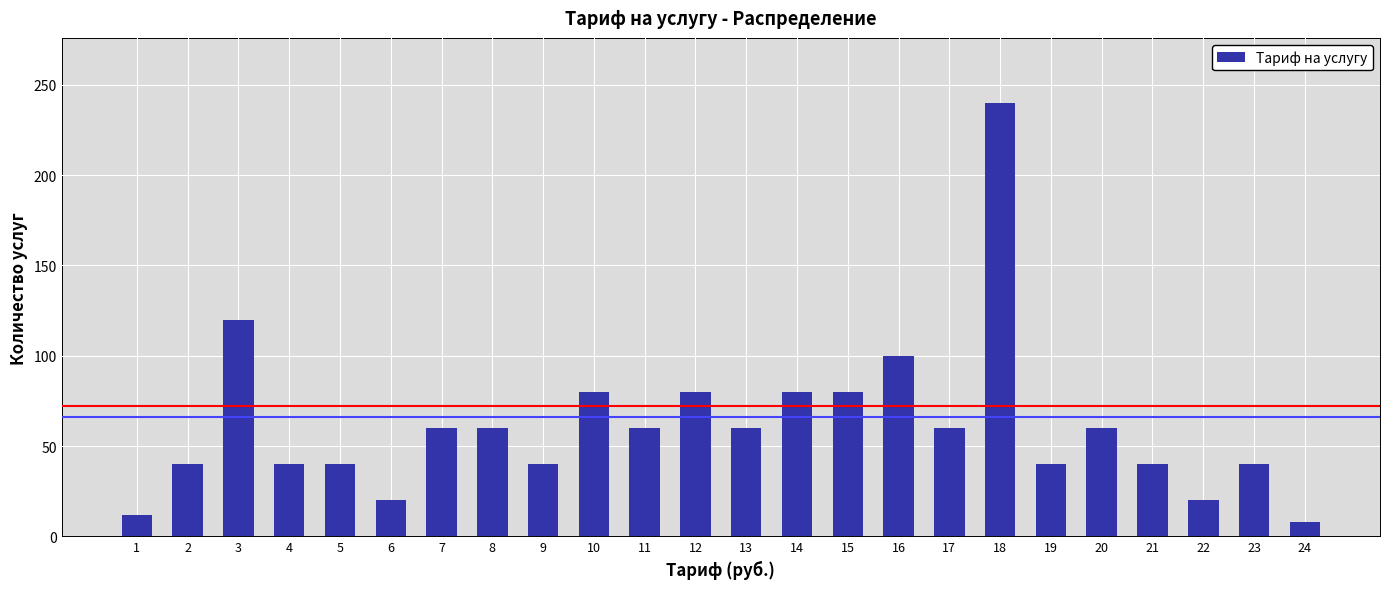

Reading right to left, transcribe all the data shown in this chart.

24=8	23=40	22=20	21=40	20=60	19=40	18=240	17=60	16=100	15=80	14=80	13=60	12=80	11=60	10=80	9=40	8=60	7=60	6=20	5=40	4=40	3=120	2=40	1=12